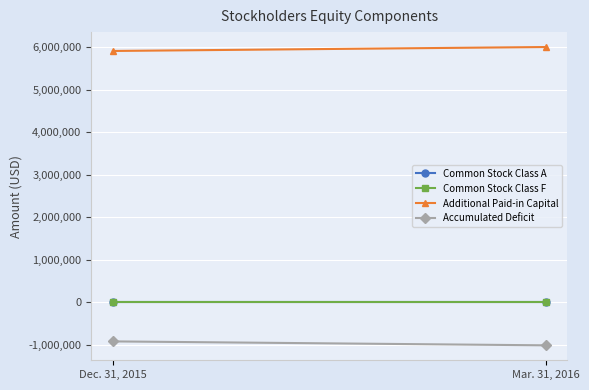

Which category has the highest value in the Common Stock Class A series?

Mar. 31, 2016